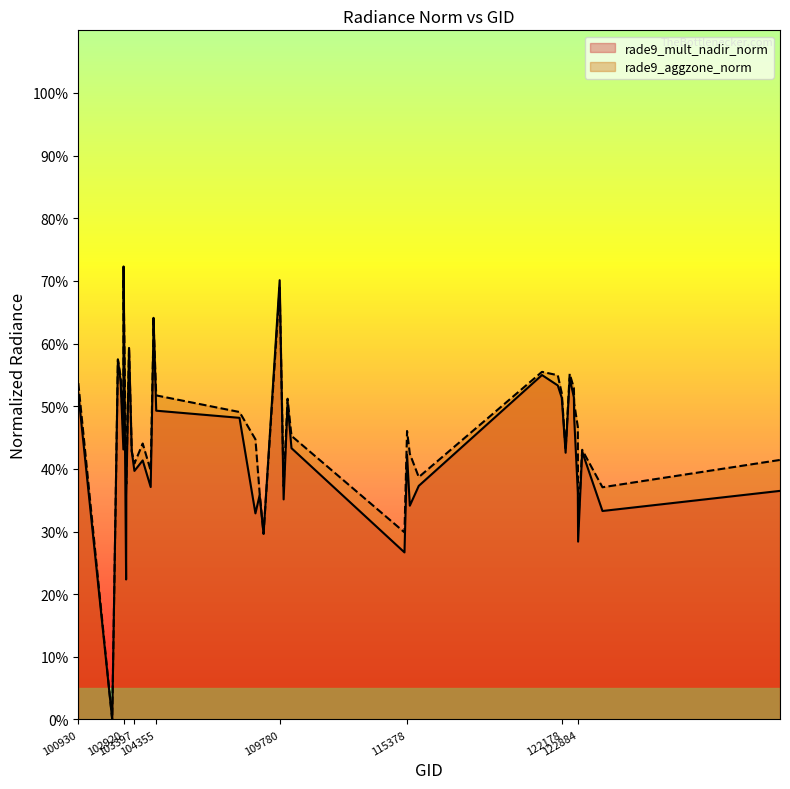

Is the value of rade9_aggzone_norm at 103040 greater than the value of rade9_mult_nadir_norm at 104355?

No